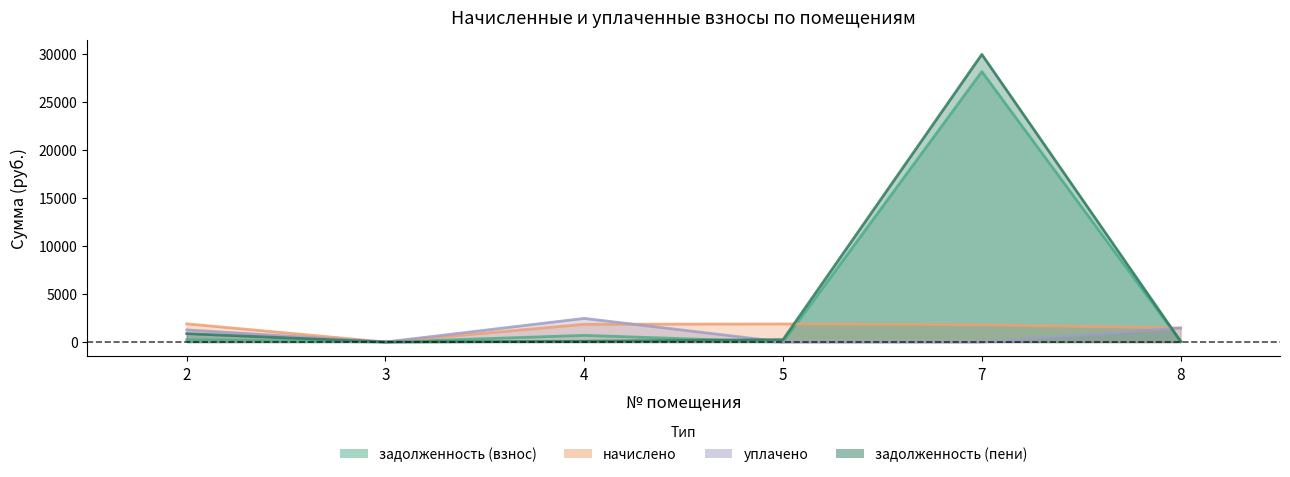

How many times do начислено and уплачено cross each other?

1